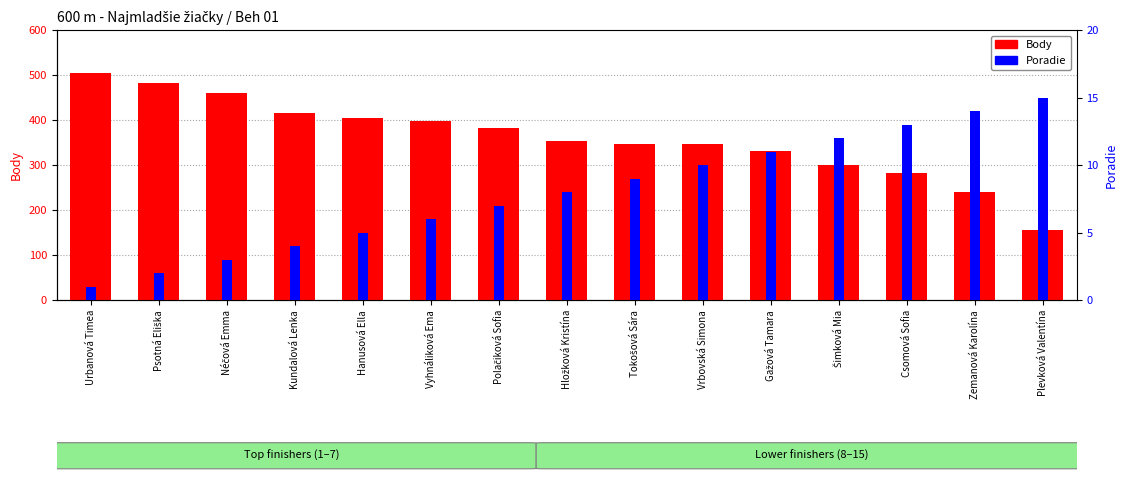

Rank the series by their average value, from lowest to highest.

Poradie, Body